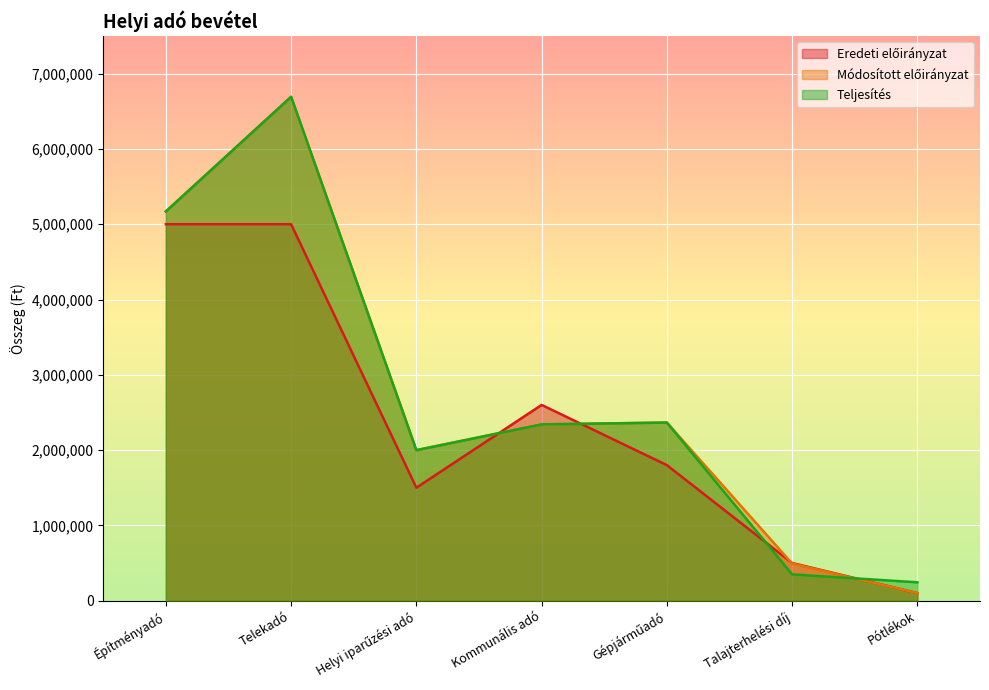

Which series changed the most between Gépjárműadó and Pótlékok?

Módosított előirányzat